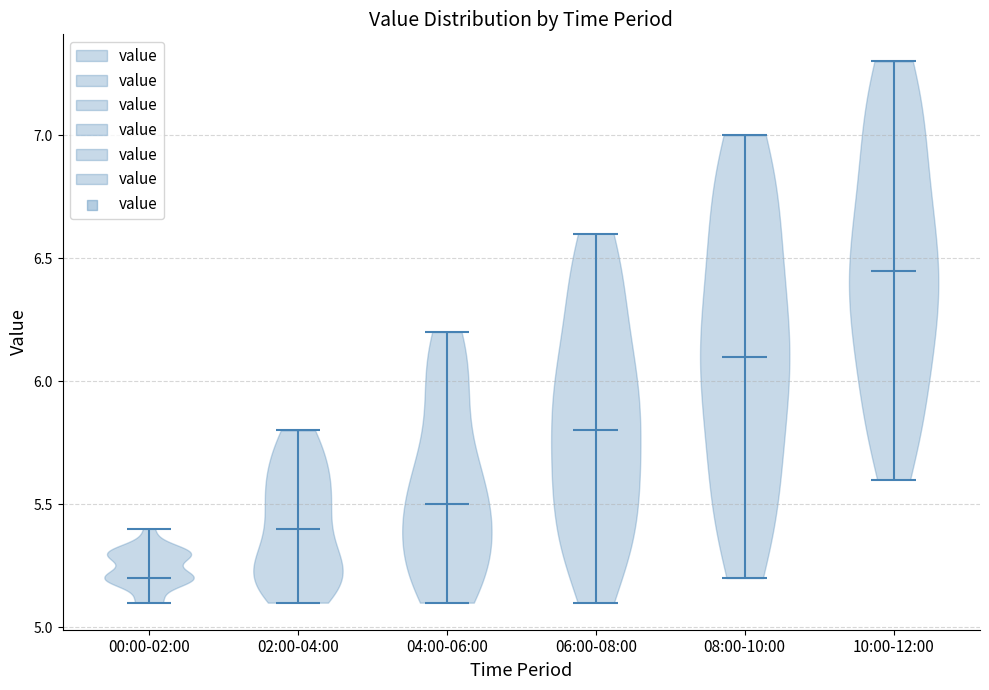

Which violin has the lowest median line?

00:00-02:00